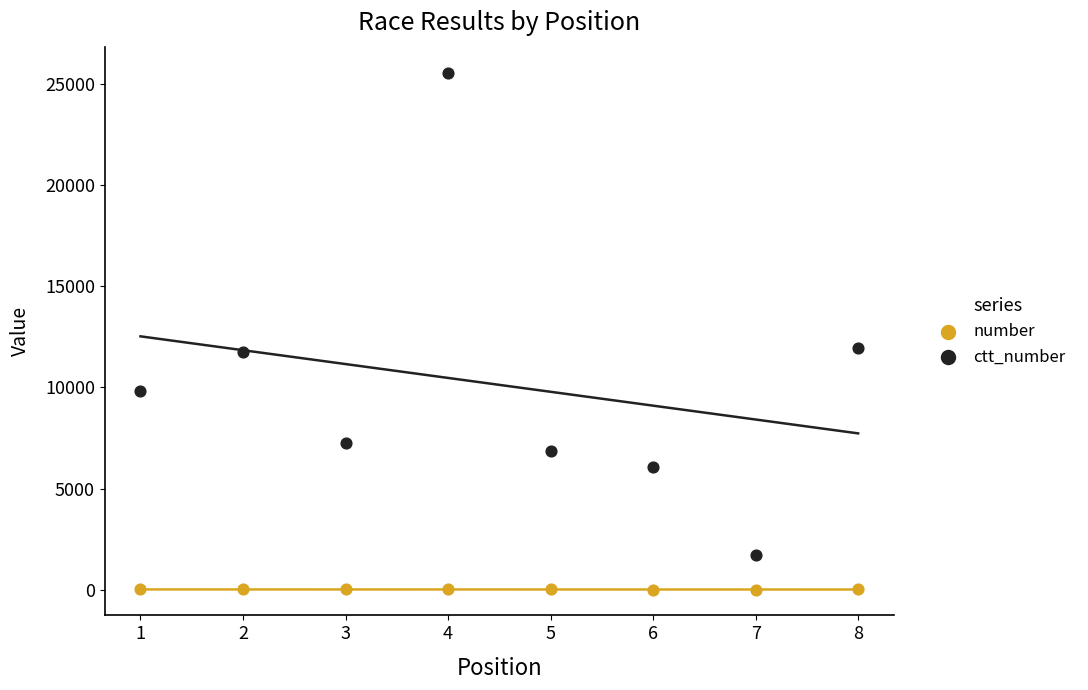

Which series reaches the minimum Y coordinate?

number